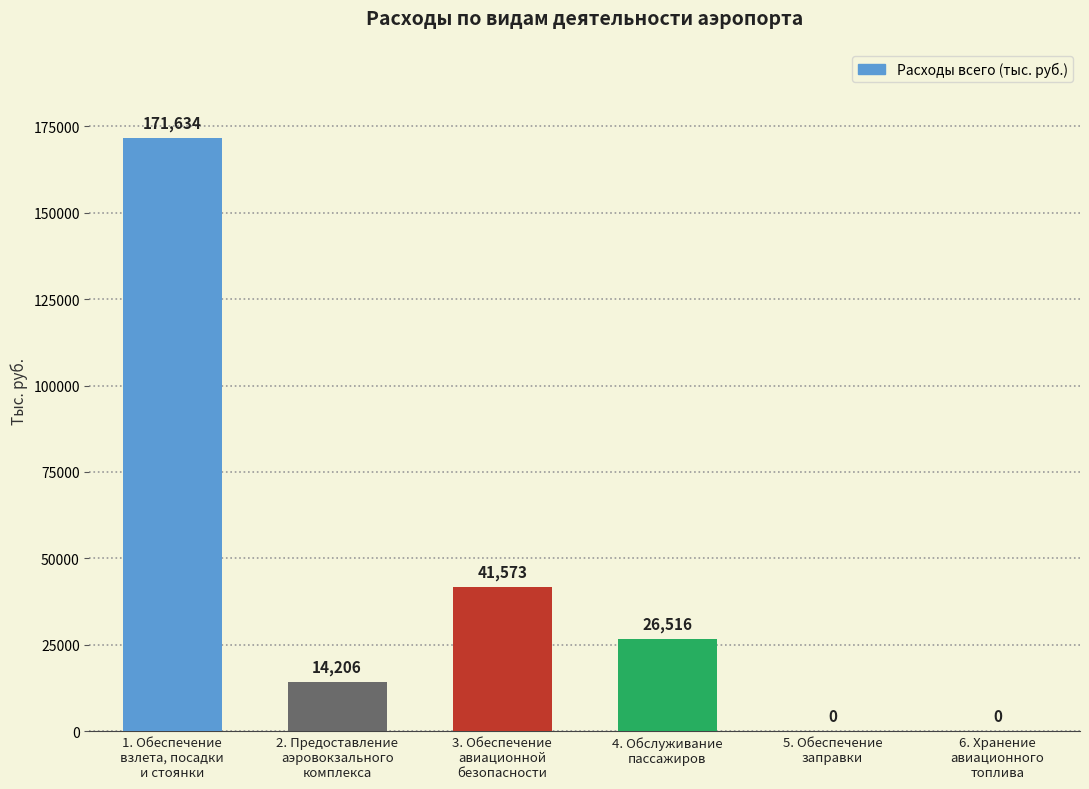

What is the greatest value displayed?

171633.6